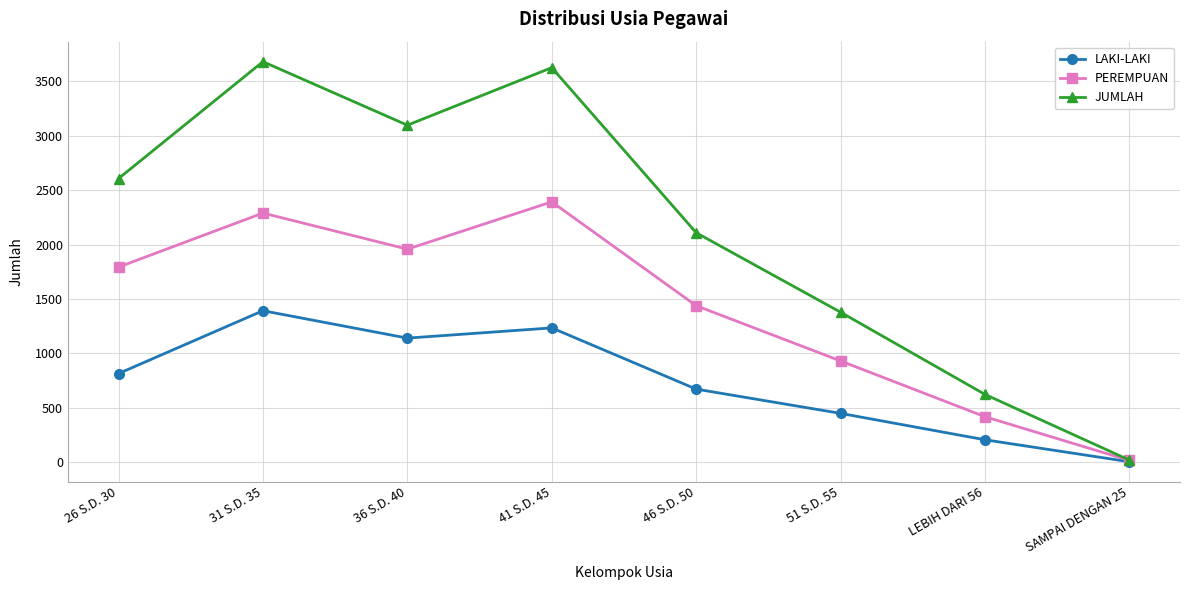

At which label is LAKI-LAKI closest to 697?

46 S.D. 50